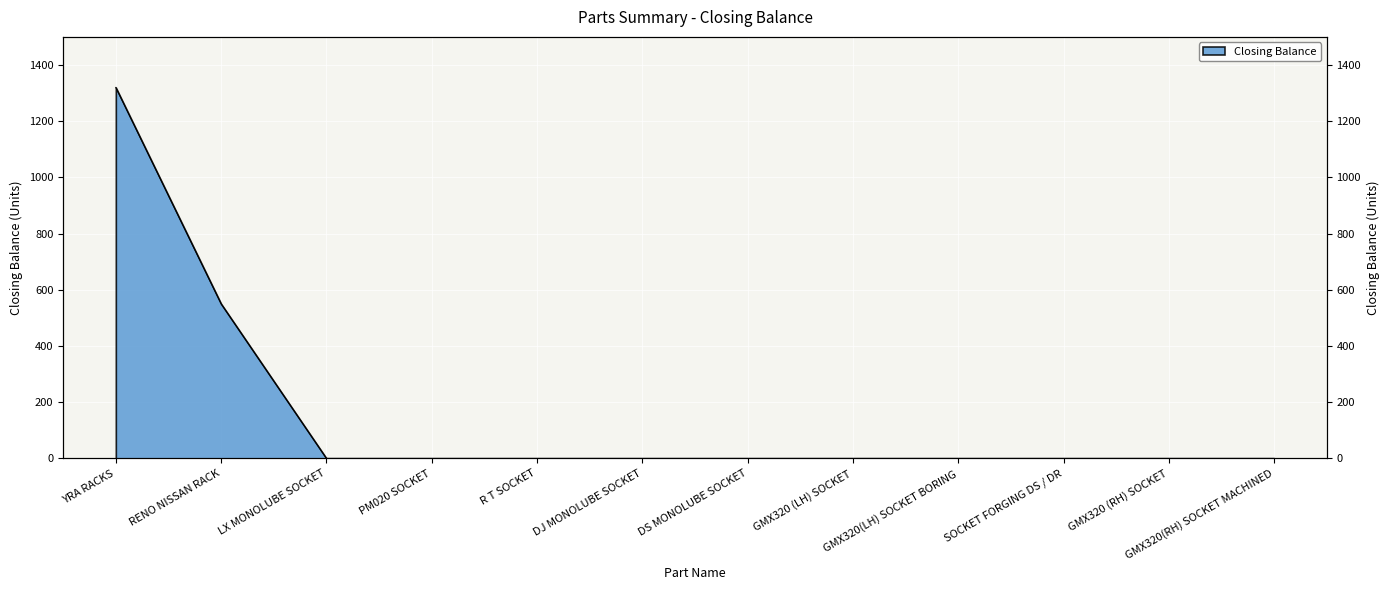

Reading left to right, what are all the values shown in this chart?

YRA RACKS=1320	RENO NISSAN RACK=550	LX MONOLUBE SOCKET=0	PM020 SOCKET=0	R T SOCKET=0	DJ MONOLUBE SOCKET=0	DS MONOLUBE SOCKET=0	GMX320 (LH) SOCKET=0	GMX320(LH) SOCKET BORING=0	SOCKET FORGING DS / DR=0	GMX320 (RH) SOCKET=0	GMX320(RH) SOCKET MACHINED=0